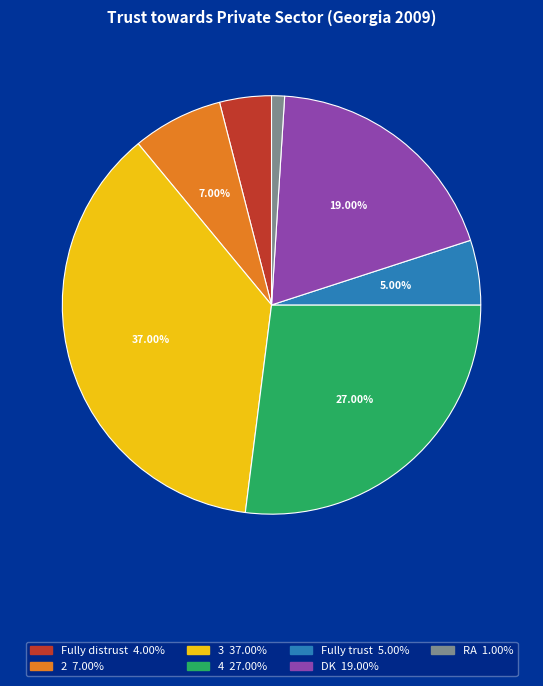

How many segments does this pie chart have?

7